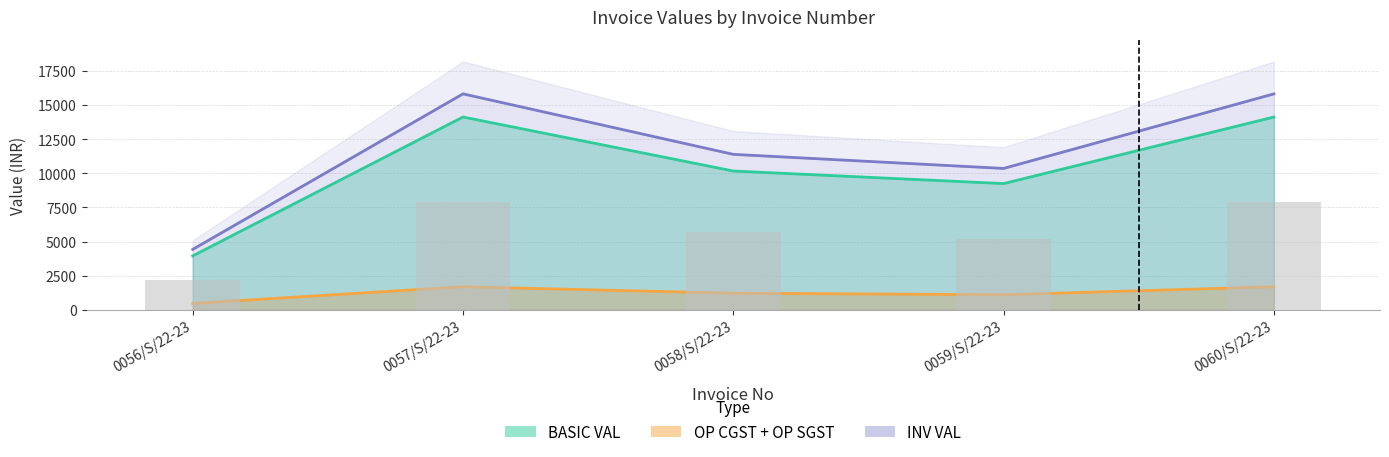

What is the greatest value displayed?

15820.0